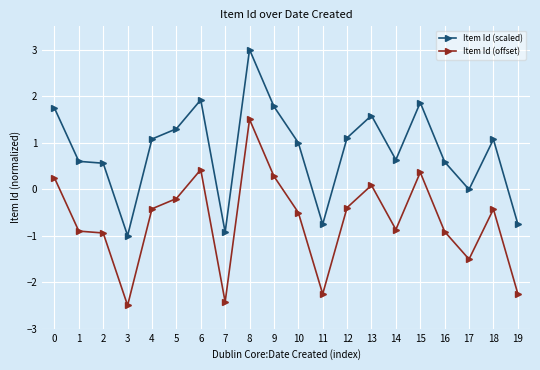

The Item Id (offset) series shows -1.5 at 16. True or false?

False